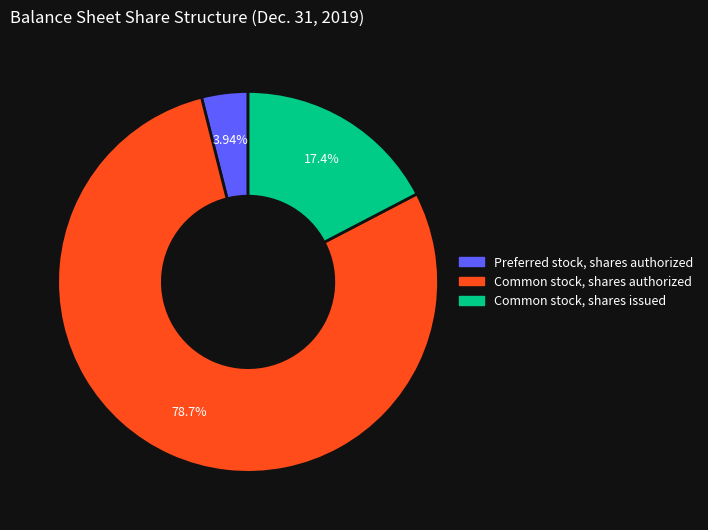

Which category has the biggest portion of the pie?

Common stock, shares authorized